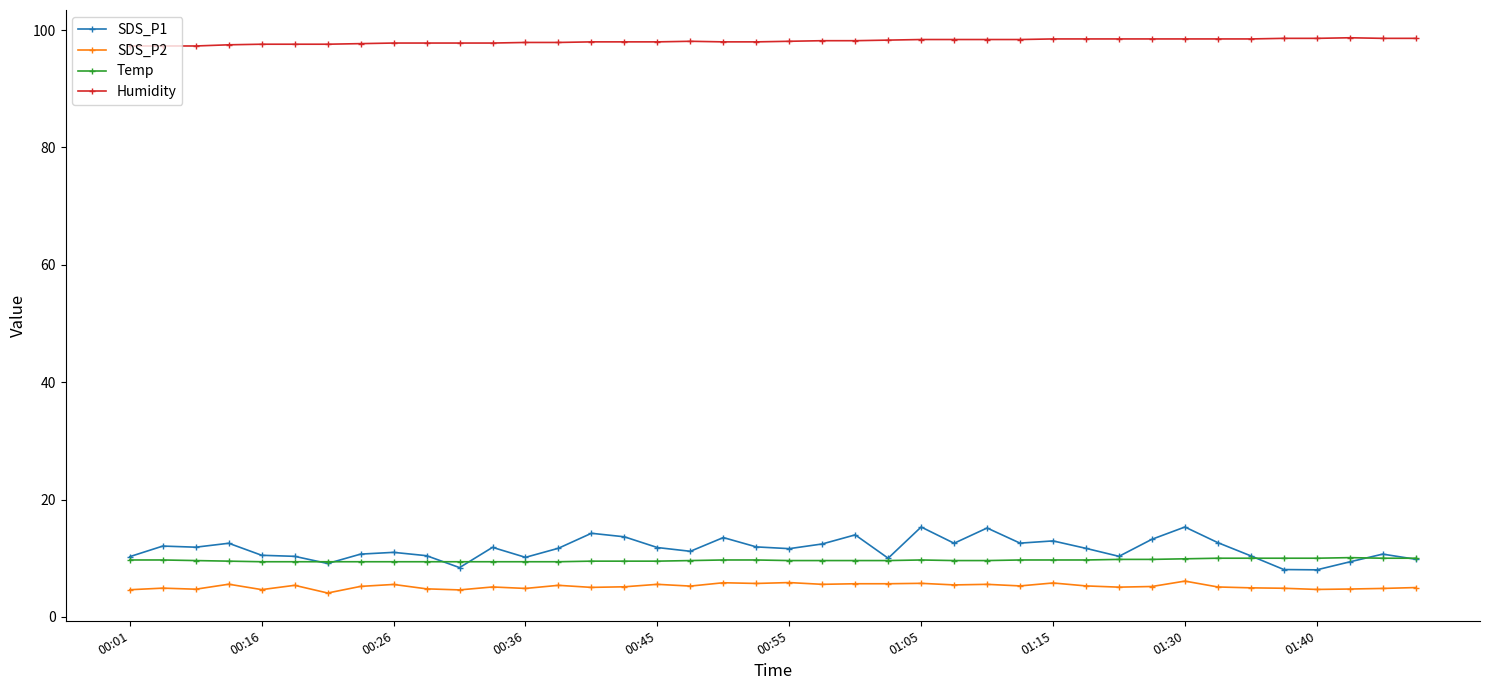

True or false: SDS_P2 has more than 0 interior local peaks.

True